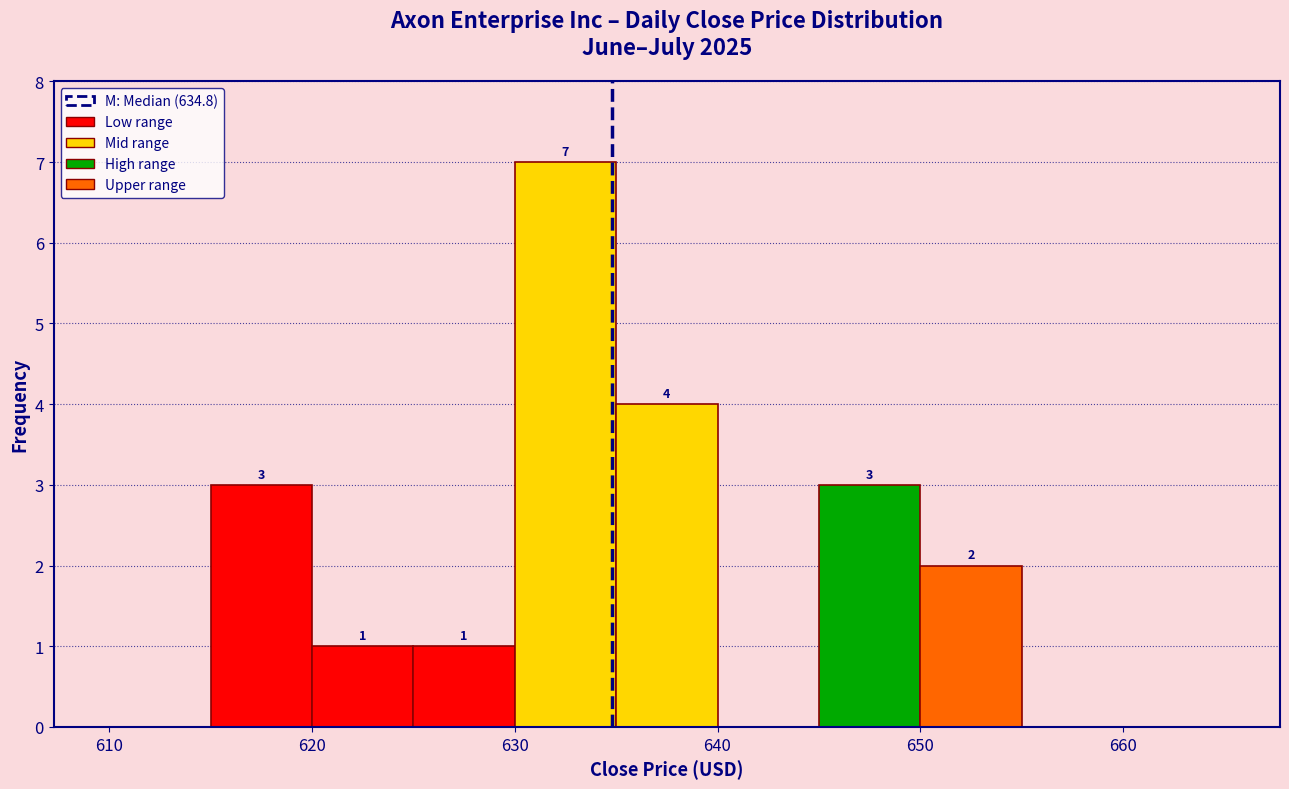

Which range on the x-axis has the tallest bar?

630 to 635